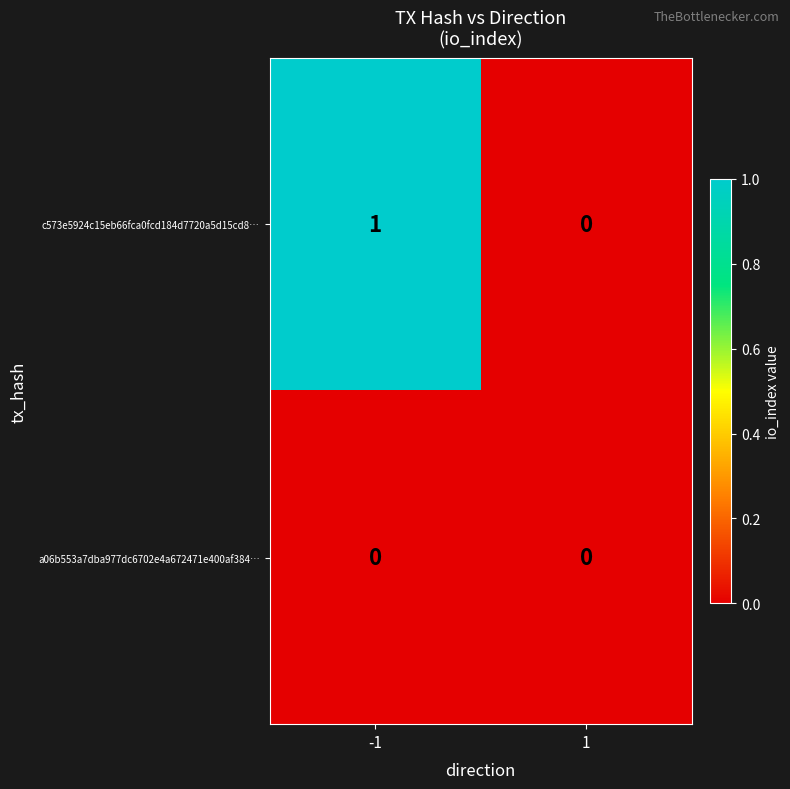

Is the value of a06b553a7dba977dc6702e4a672471e400af384… at -1 greater than the value of c573e5924c15eb66fca0fcd184d7720a5d15cd8… at -1?

No